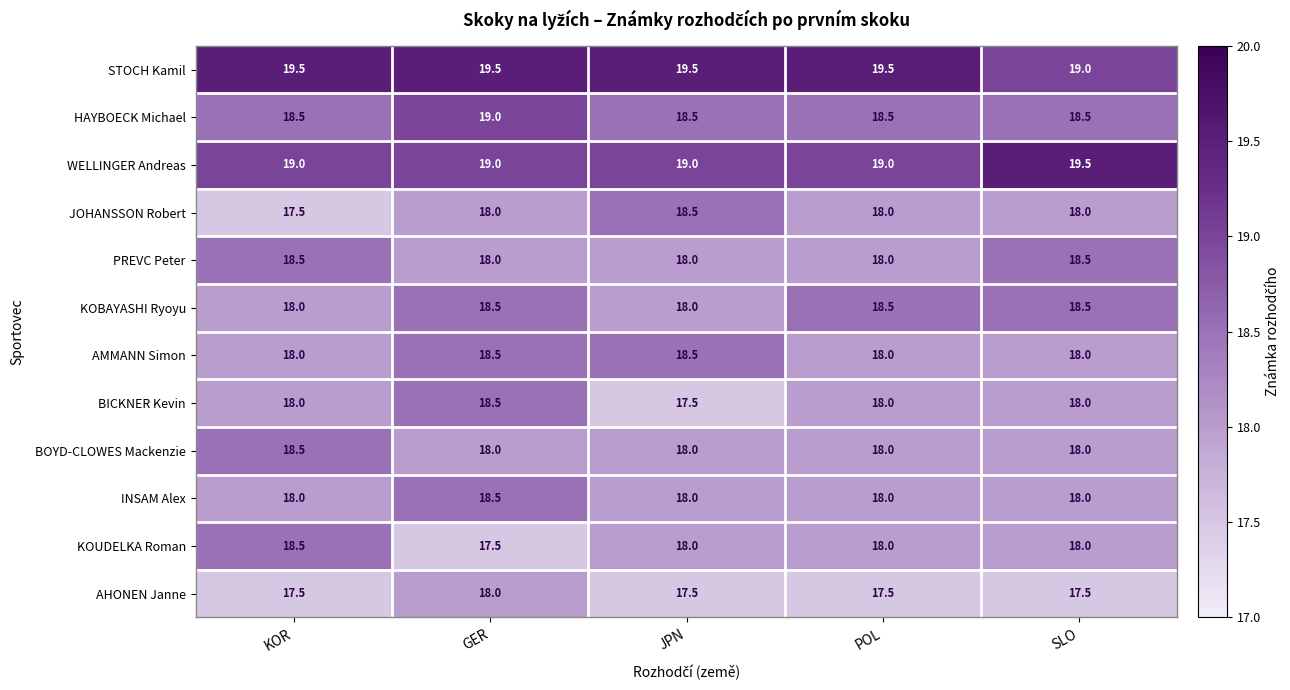

Is it true that AHONEN Janne equals 17.5 at JPN?

True